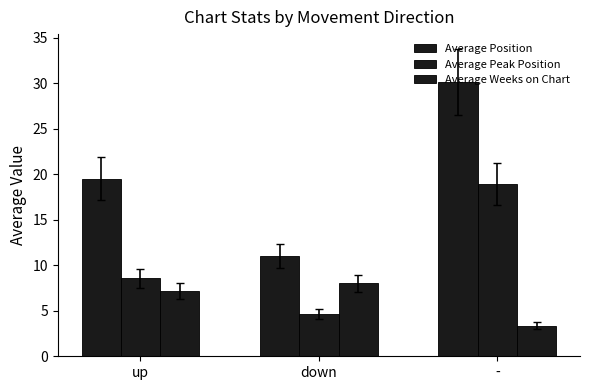

The value of Average Peak Position at down is 4.7. True or false?

True